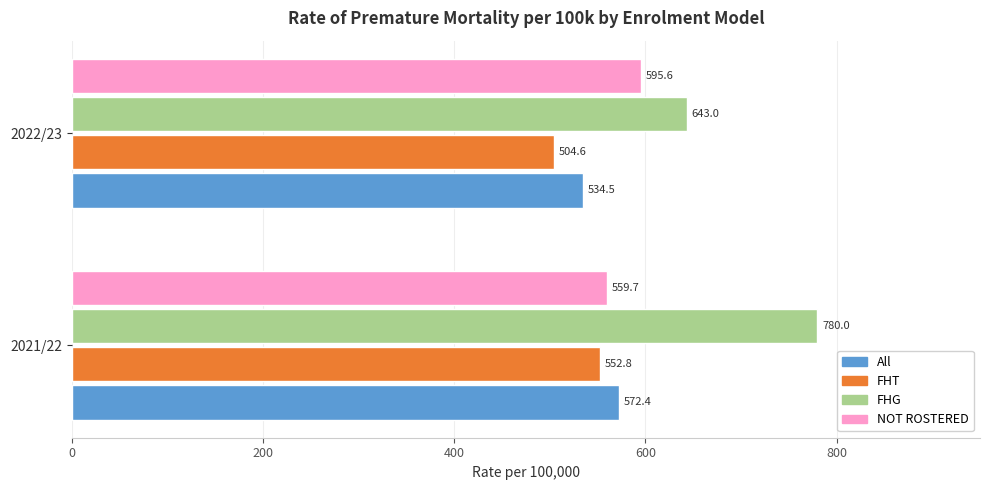

Is it true that FHT equals 182.9 at 2022/23?

False